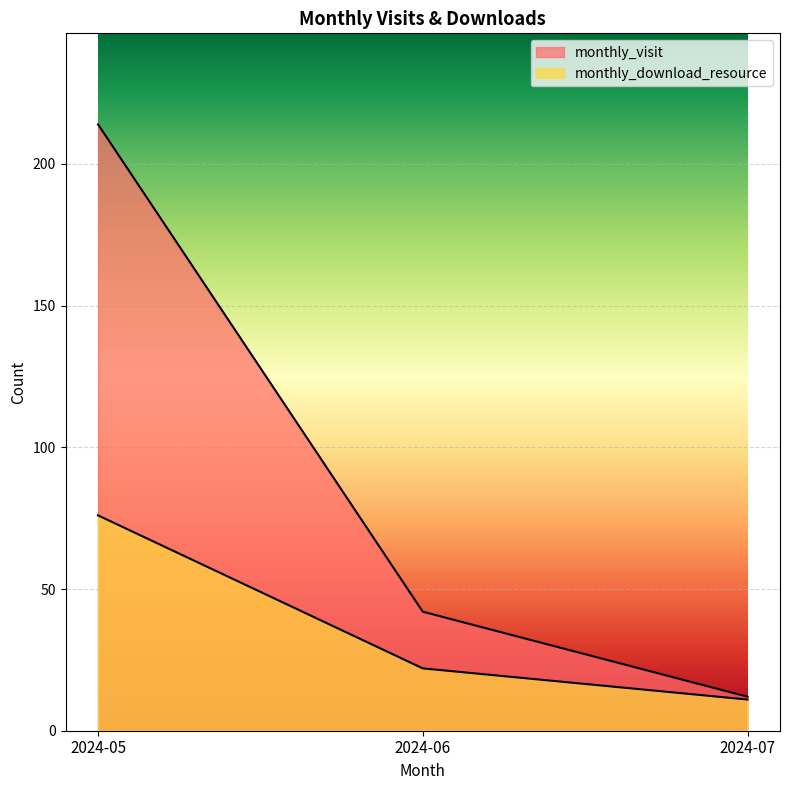

Does the chart display data point markers on the line(s)?

No